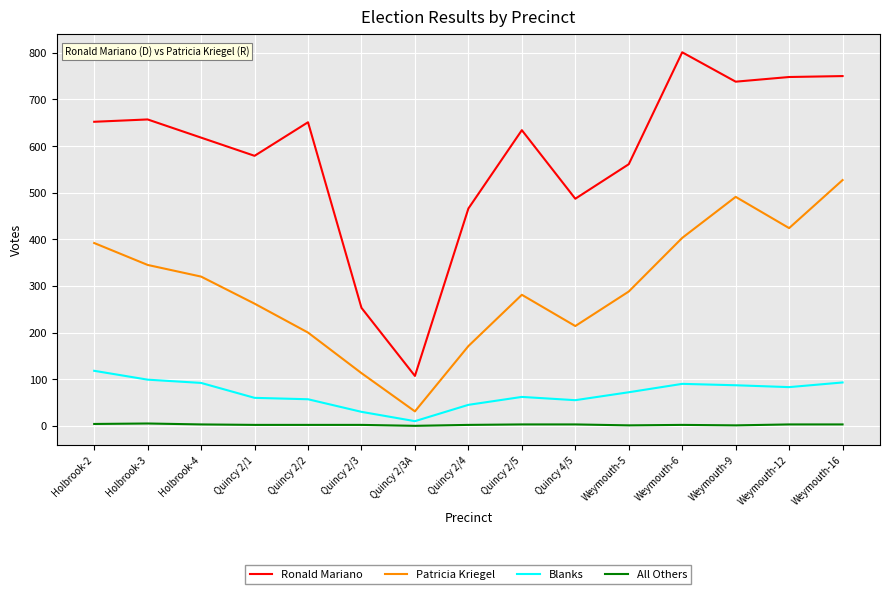

What is the sum of all Patricia Kriegel values?

4462